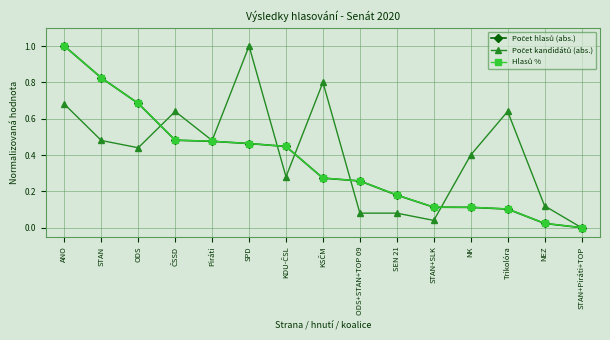

What is the greatest value displayed?

1.0